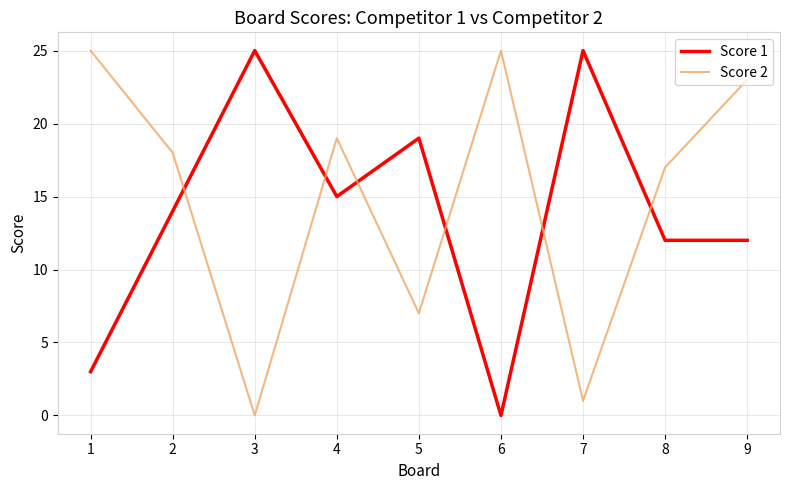

What is the difference between the highest and lowest values at 1?

22